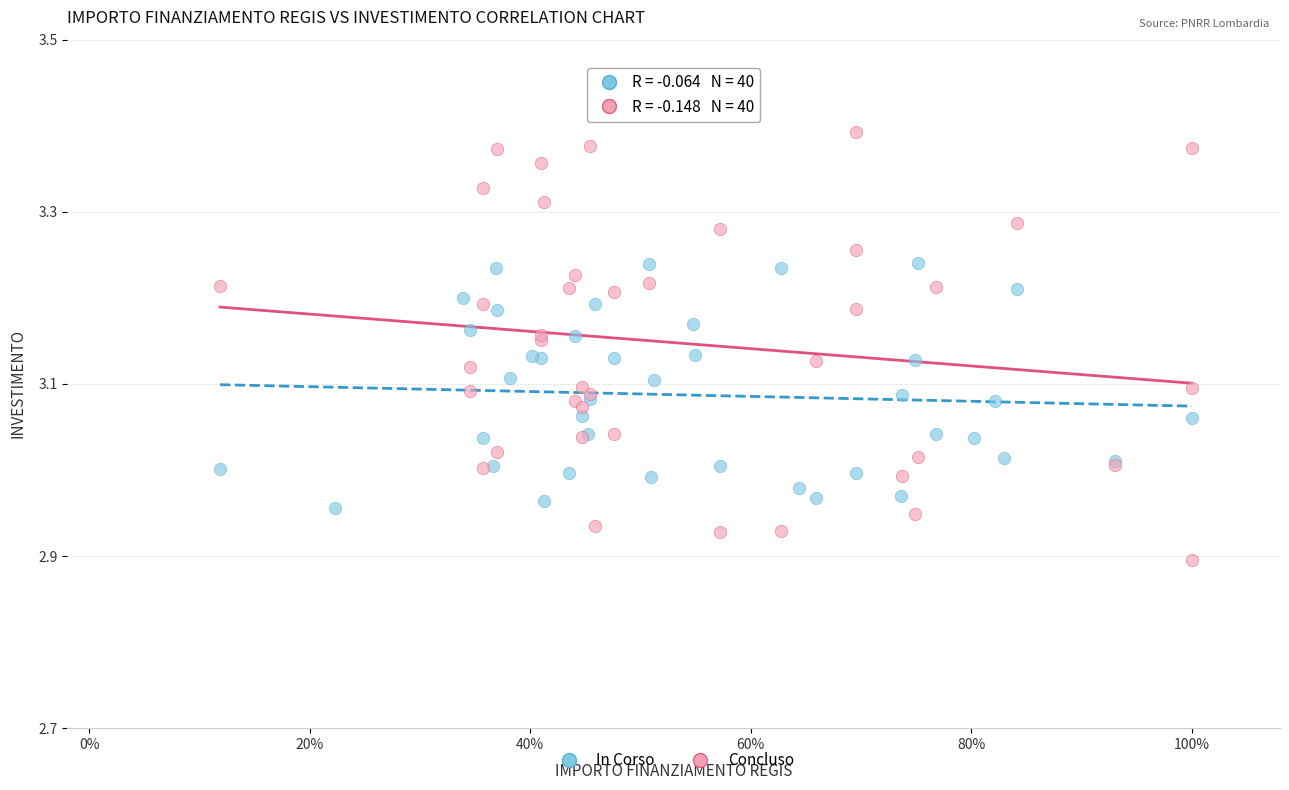

Which series reaches the maximum Y coordinate?

Concluso